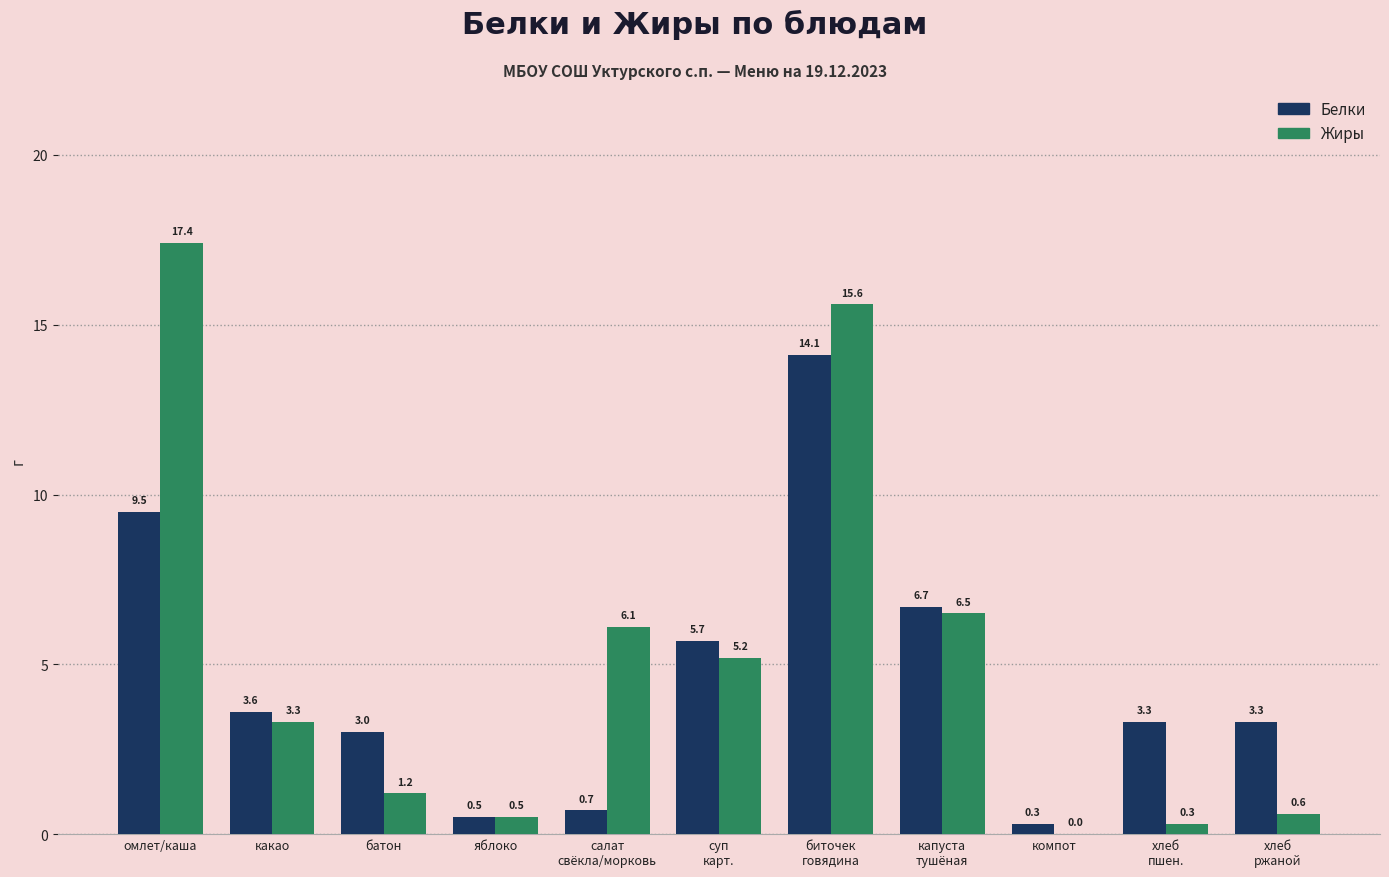

What are all the series names shown in the legend?

Белки, Жиры